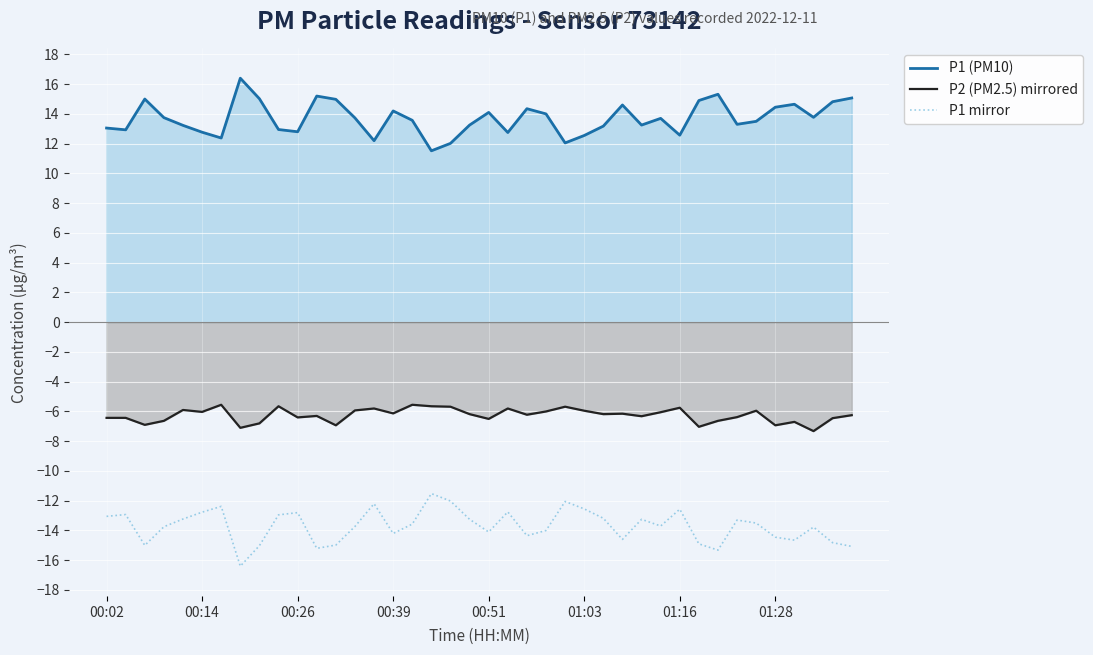

What position from the left is 33?

34